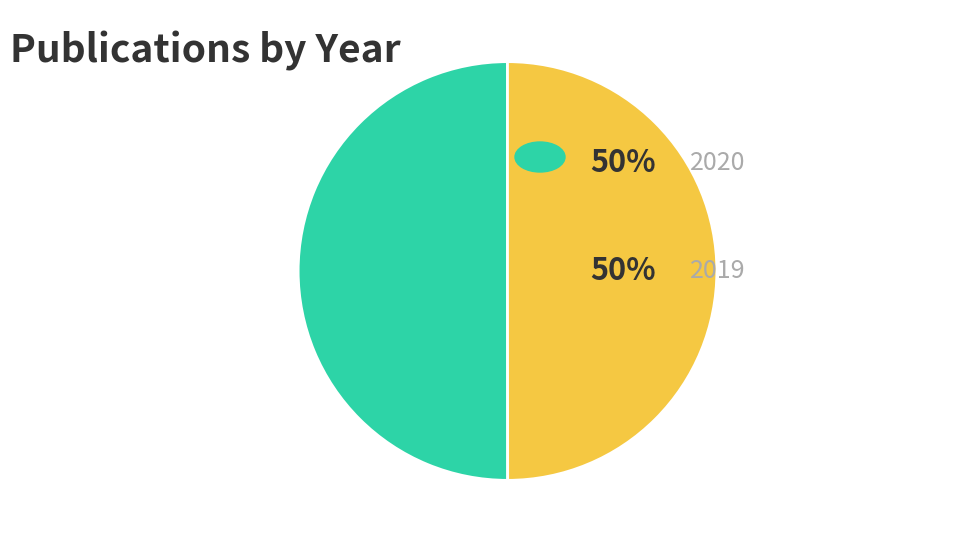

How many slices are in this pie chart?

2